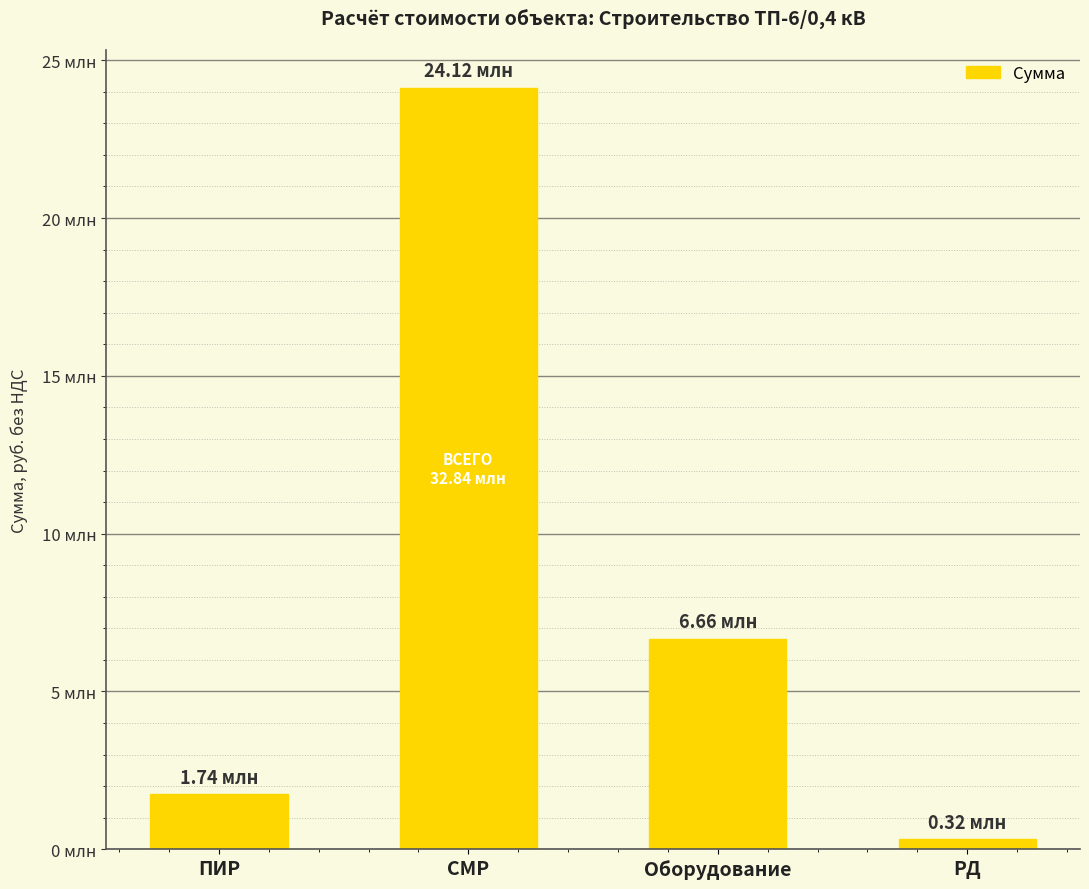

What is the difference between the maximum and minimum values?

23800711.6